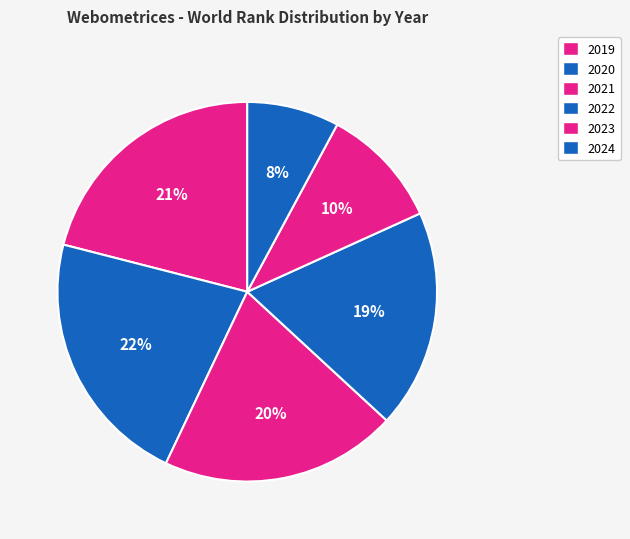

To the nearest percent, what is the combined percentage of 2022 and 2023?

29%